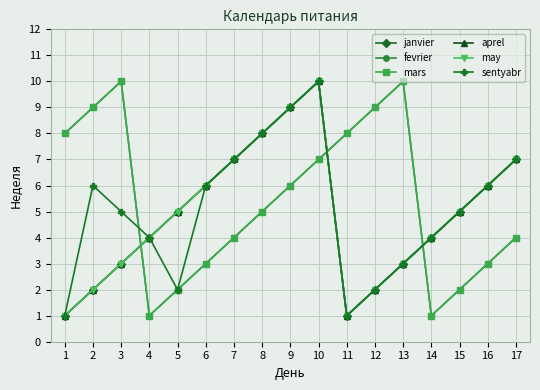

Does the chart have visible grid lines?

Yes